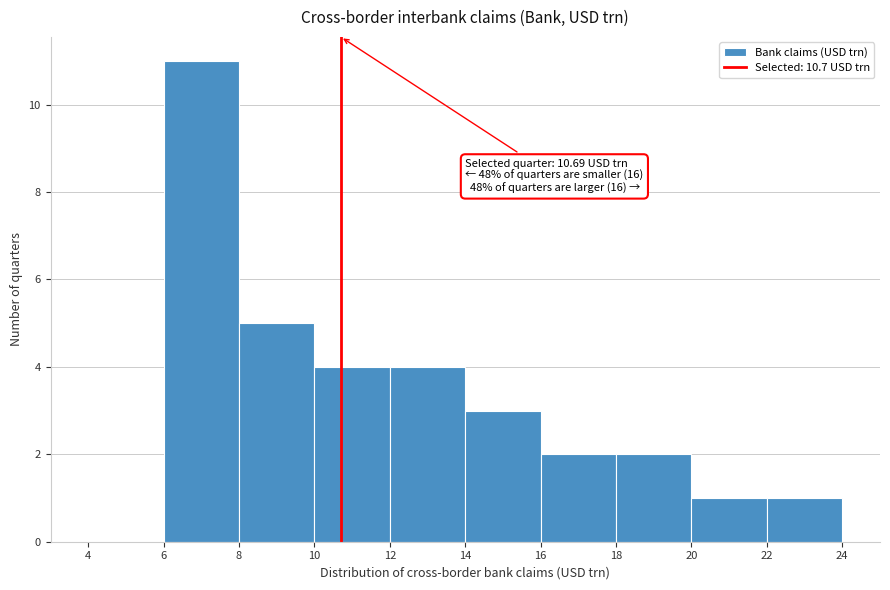

Which range on the x-axis has the tallest bar?

6 to 8